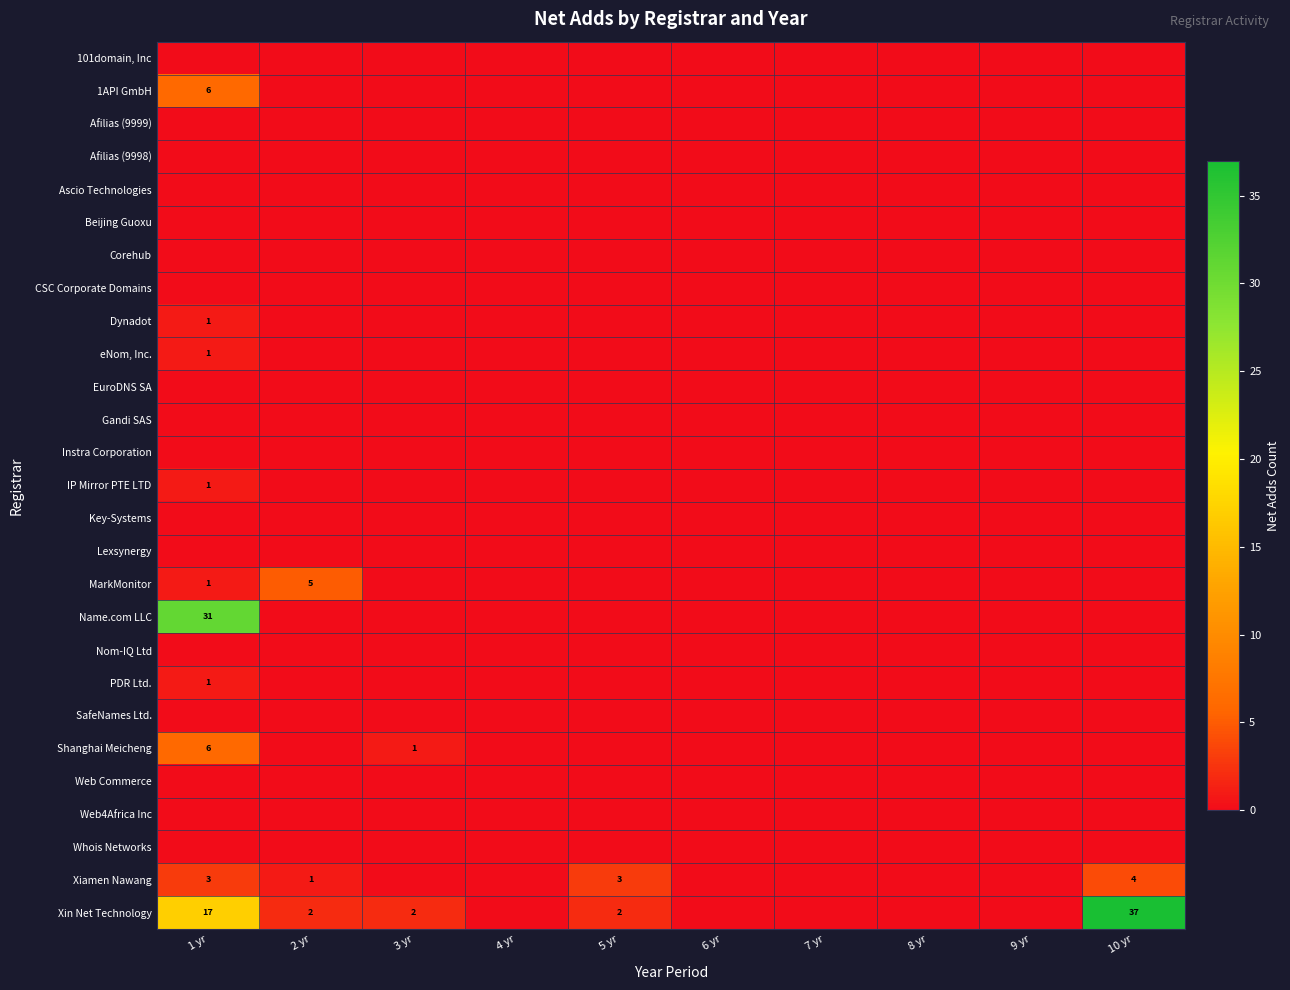

True or false: Xin Net Technology has a value of 3 at 2 yr.

False